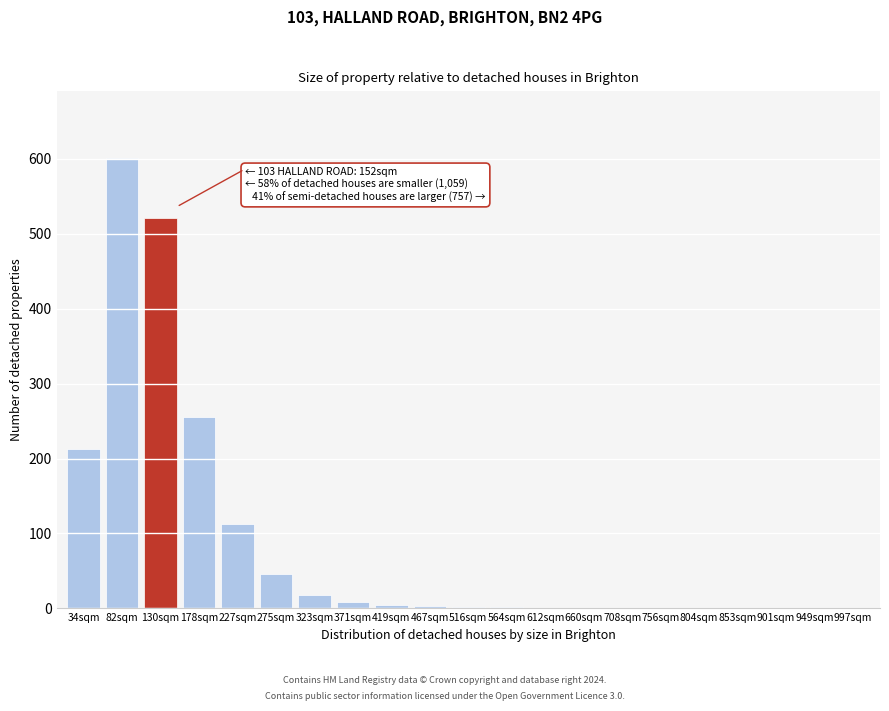

At which label is the value closest to 300?

178sqm